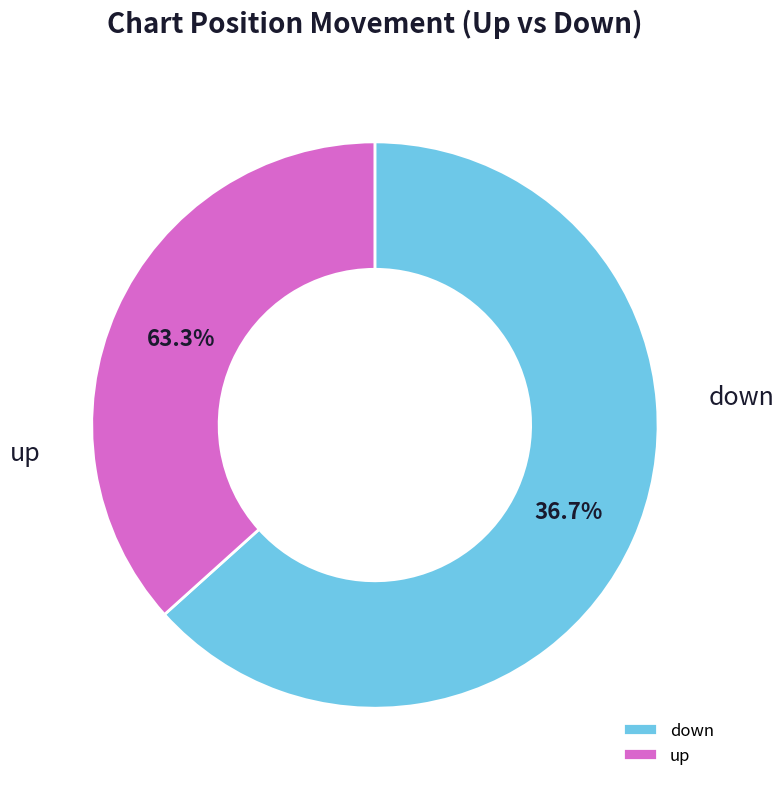

Does any single category account for the majority?

Yes